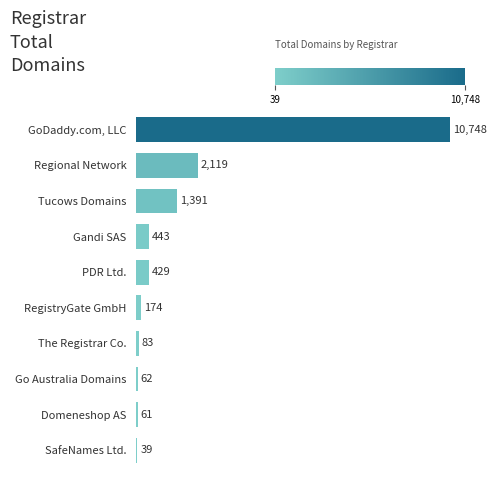

What is the maximum value shown in the chart?

10748